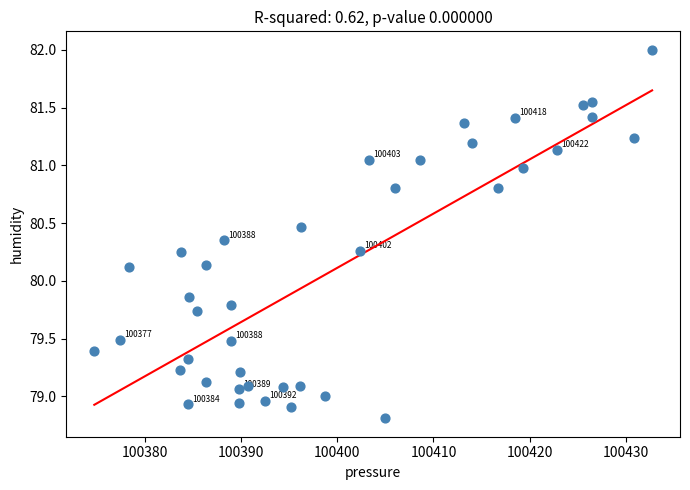

What is the range of X values (max minus min)?

58.0